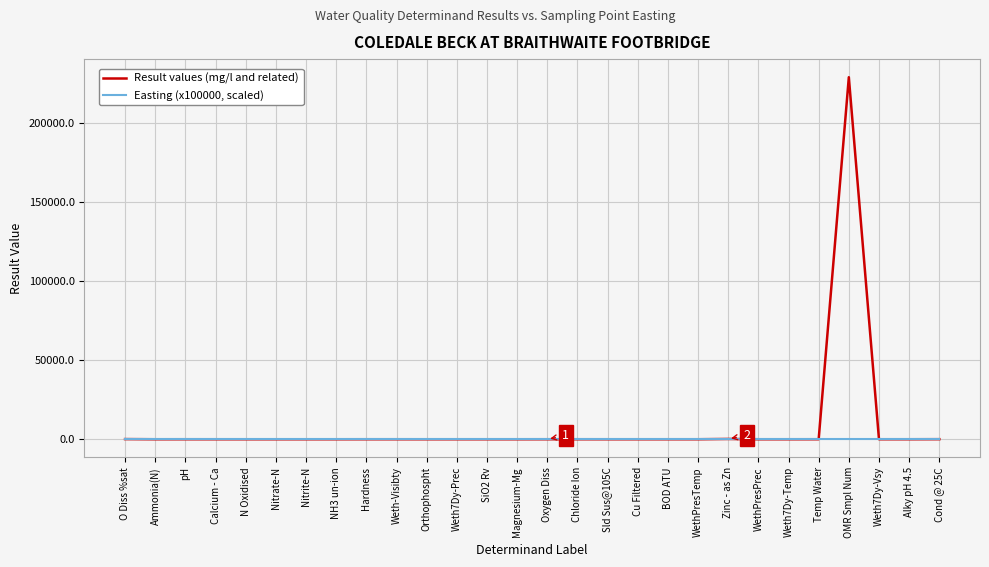

Which series has the largest range (max minus min)?

Result values (mg/l and related)